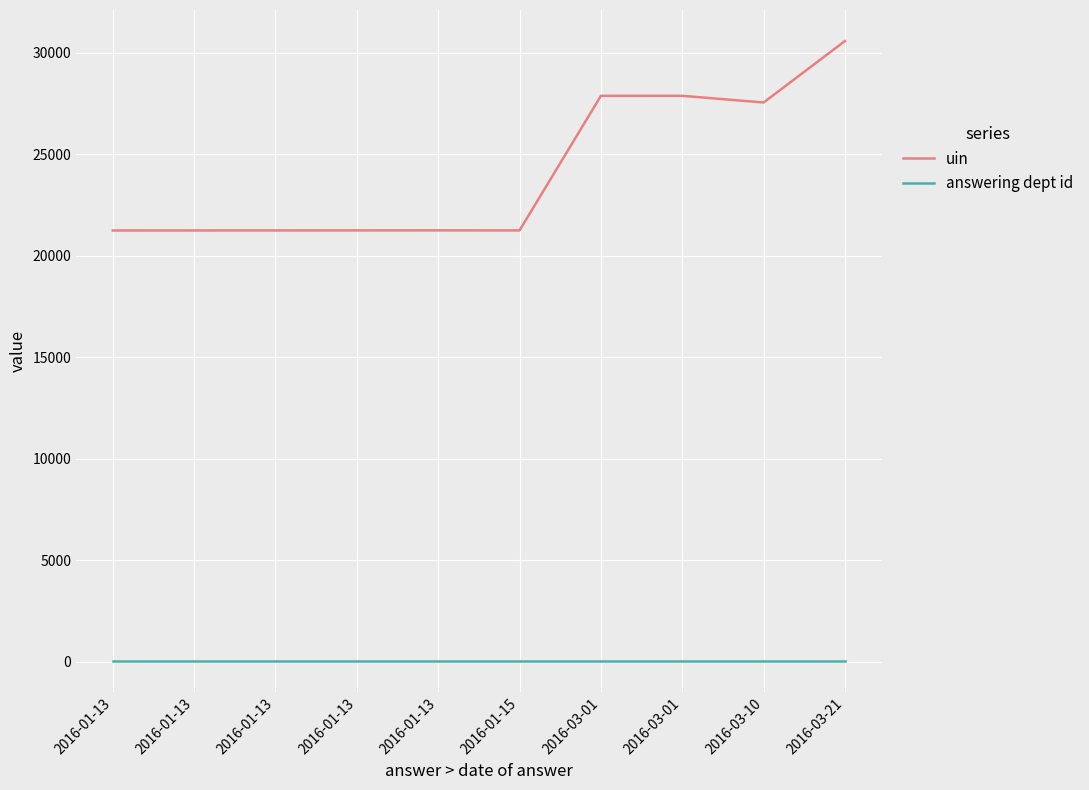

Which series has the largest range (max minus min)?

uin